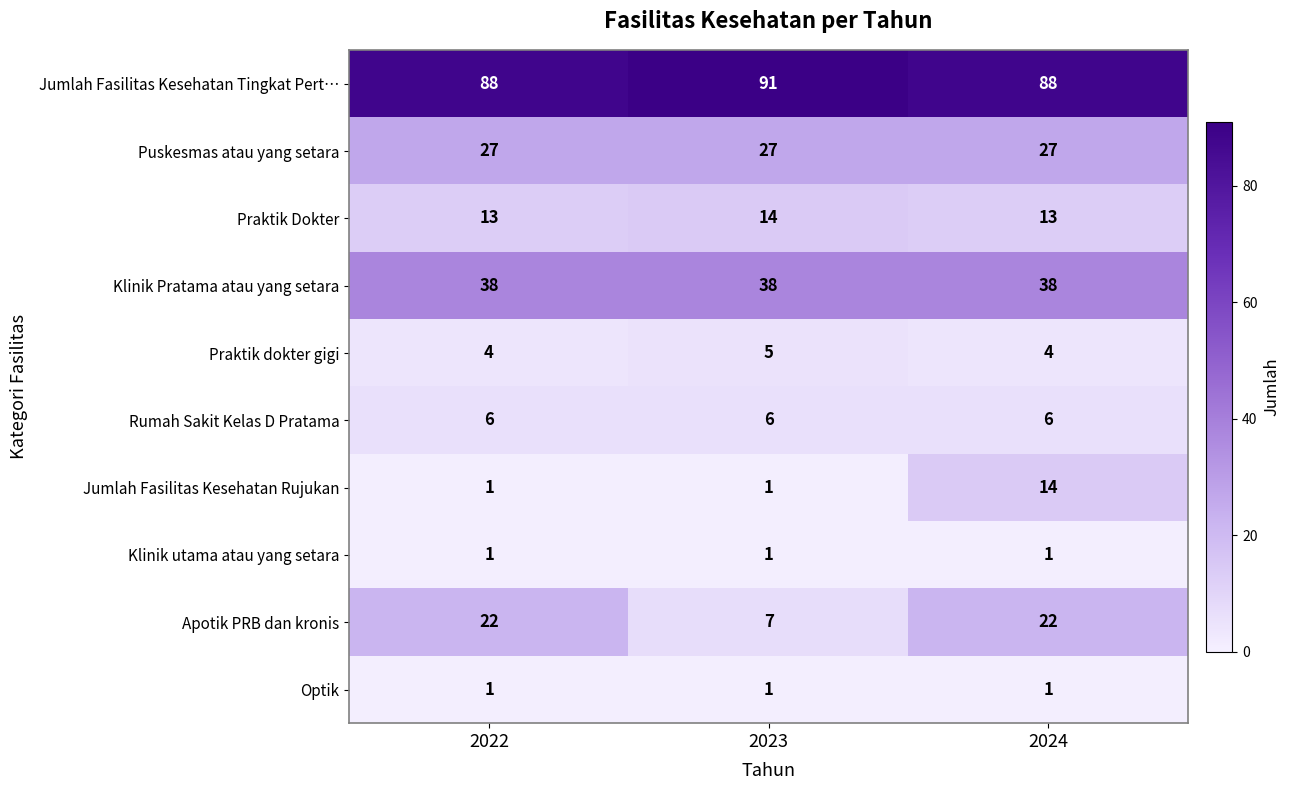

What is the spread (max minus min) of values at 2022?

87